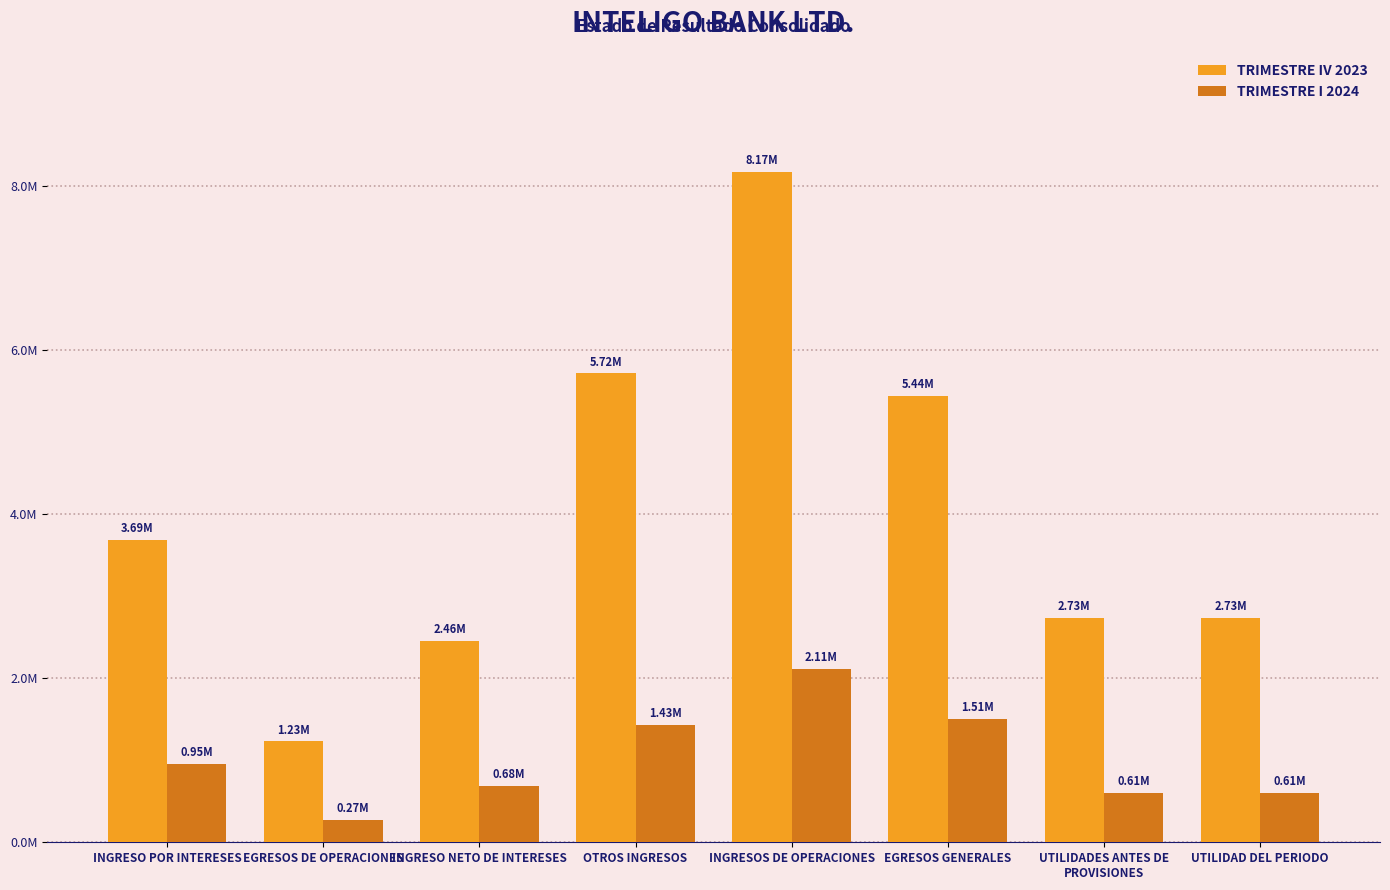

List the series in order of their peak value, highest first.

TRIMESTRE IV 2023, TRIMESTRE I 2024